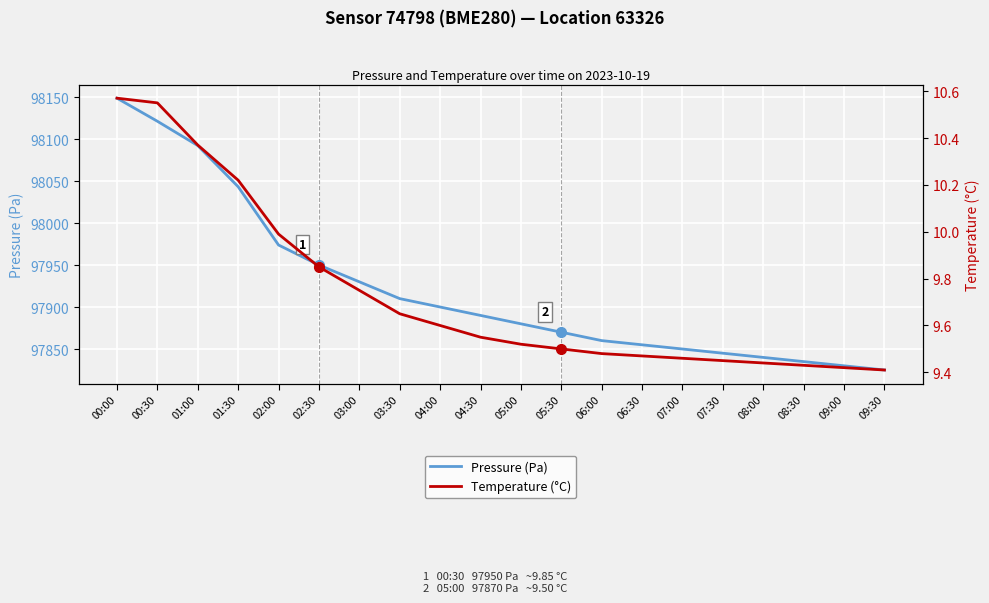

Which series has the largest total across all categories?

Pressure (Pa)